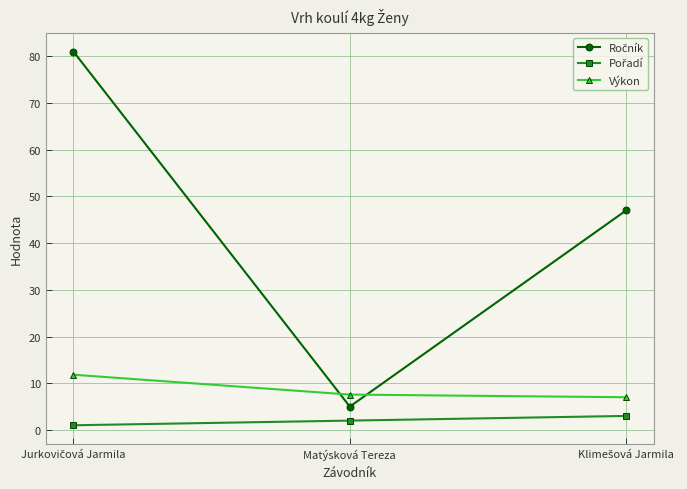

What is the difference between the highest and lowest values at Matýsková Tereza?

5.6